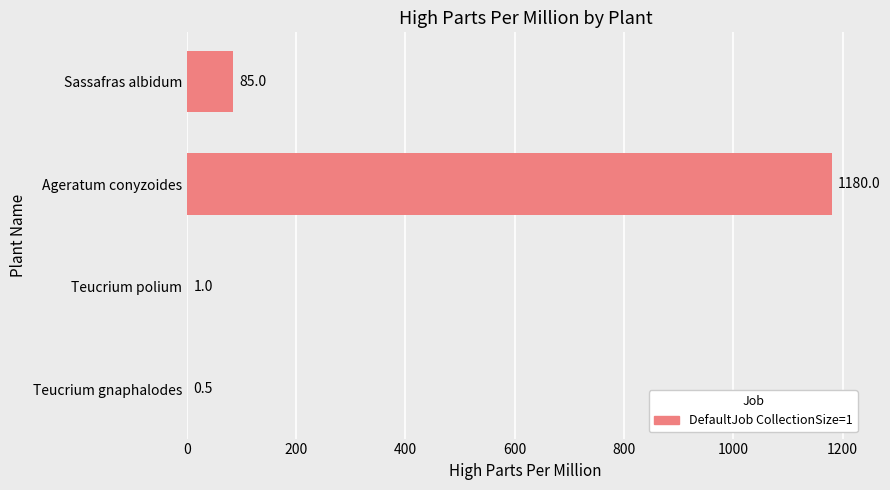

The chart shows a value of 1.0 at Teucrium polium. True or false?

True